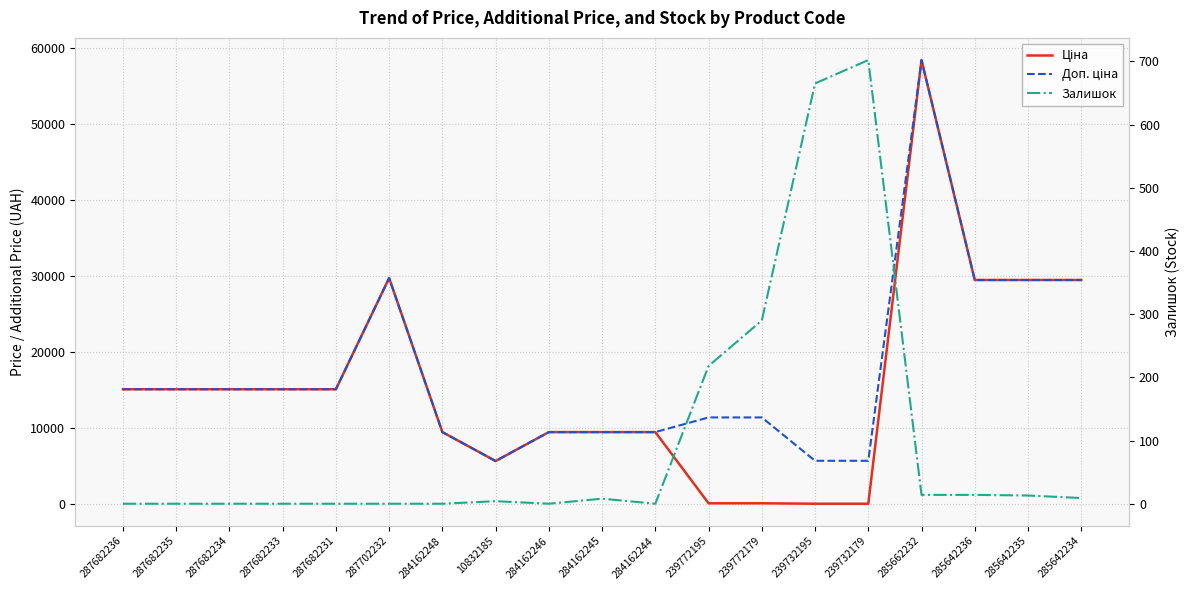

True or false: Доп. ціна and Ціна cross at least once.

False